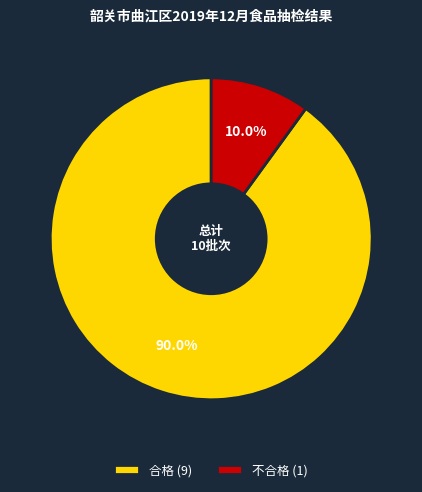

Combined, what portion of the pie is 合格 and 不合格?

100.0%